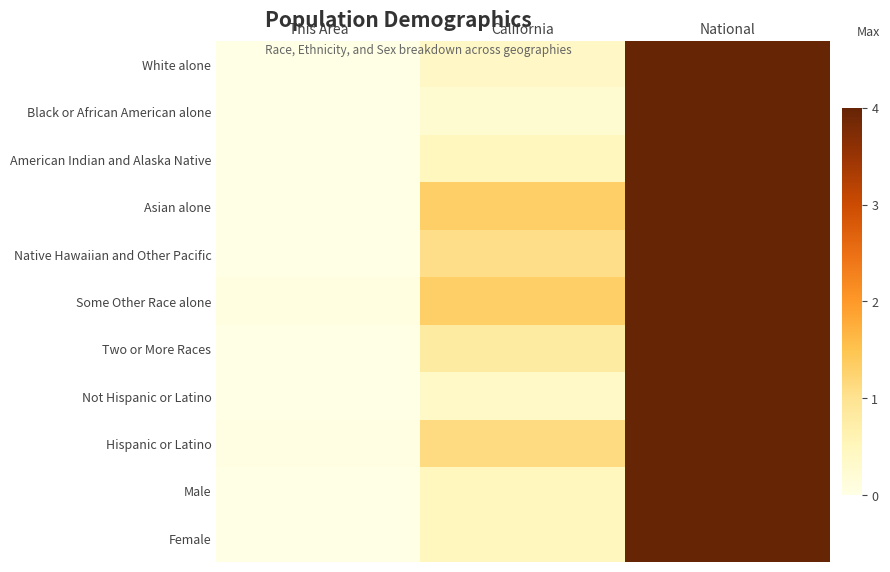

At which category is the sum across all series the highest?

National